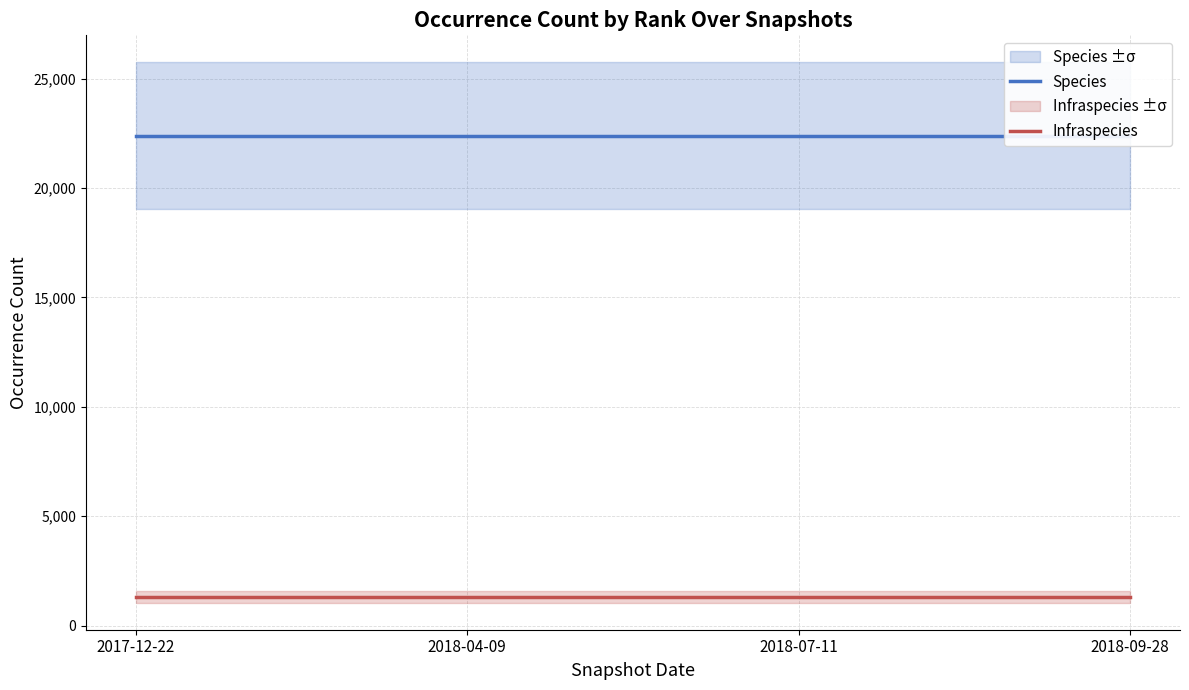

Which series has the largest total across all categories?

Species